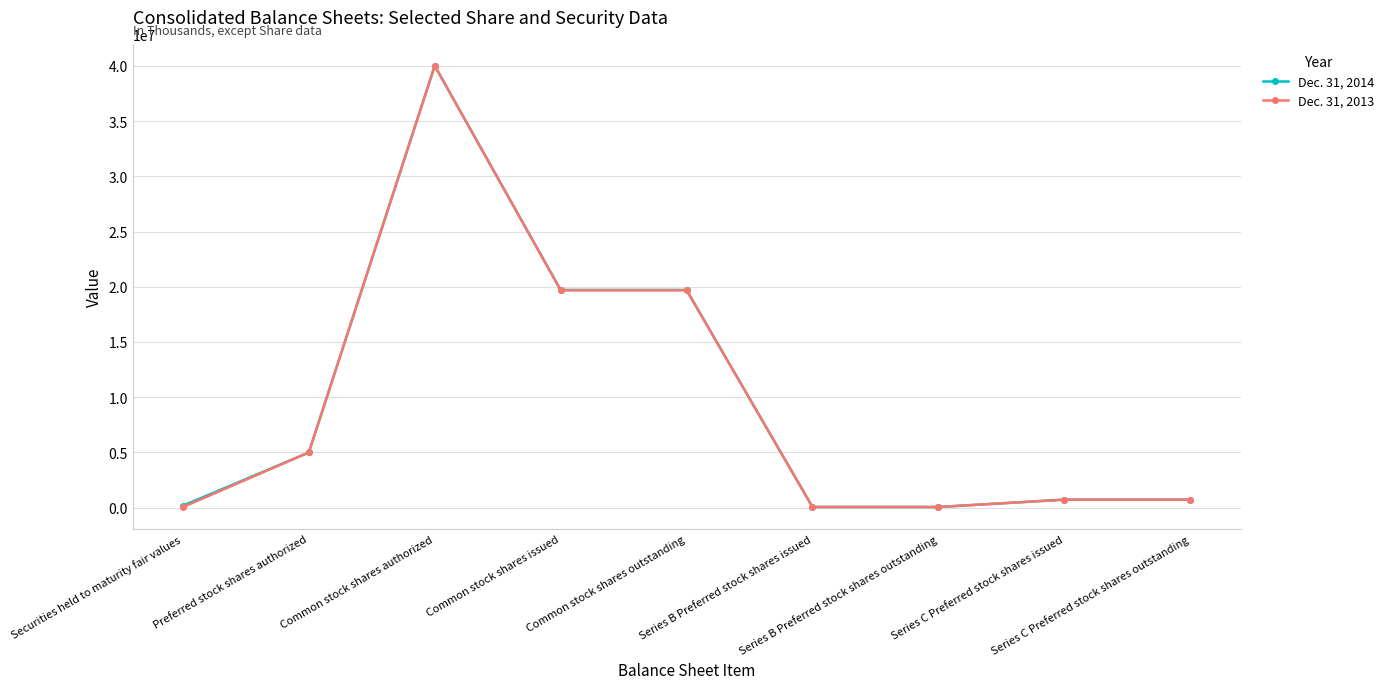

Read the Dec. 31, 2013 value at Common stock shares authorized.

40000000